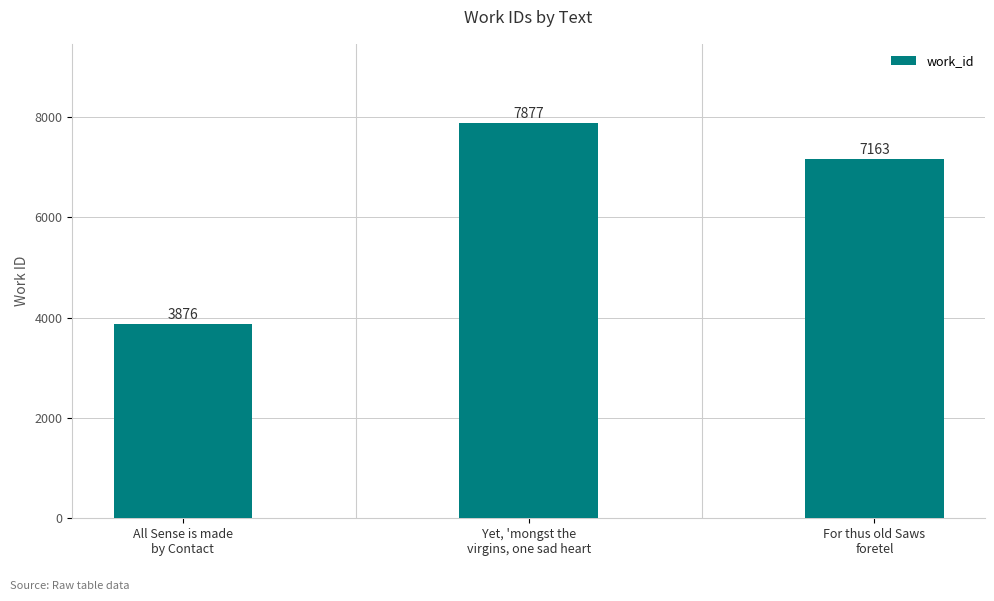

What is the sum of the values at For thus old Saws
foretel and All Sense is made
by Contact?

11039